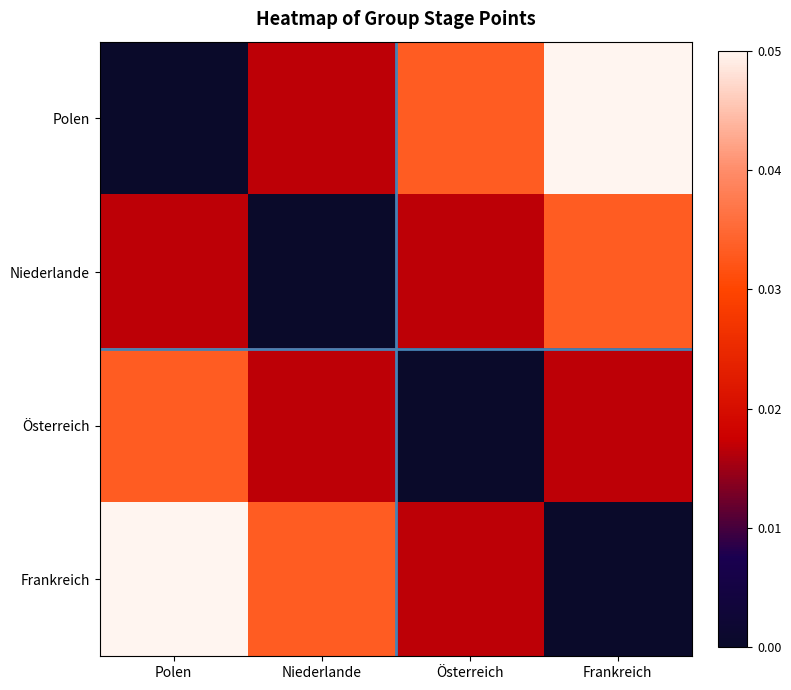

Reading left to right, extract all data points from this chart.

Polen: Polen=0.0	Niederlande=0.0	Österreich=0.0	Frankreich=0.1
Niederlande: Polen=0.0	Niederlande=0.0	Österreich=0.0	Frankreich=0.0
Österreich: Polen=0.0	Niederlande=0.0	Österreich=0.0	Frankreich=0.0
Frankreich: Polen=0.1	Niederlande=0.0	Österreich=0.0	Frankreich=0.0